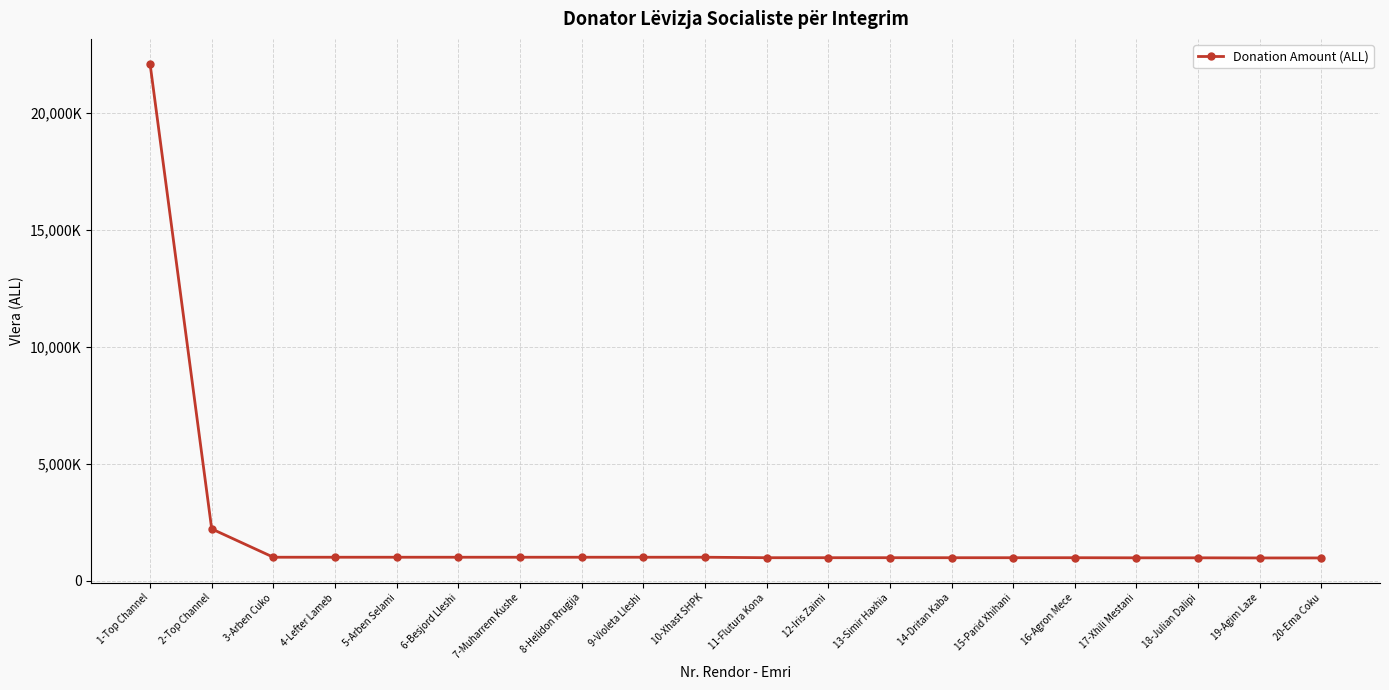

Reading right to left, what are all the values shown in this chart?

20-Ema Coku=969500	19-Agim Laze=969500	18-Julian Dalipi=975100	17-Xhili Mestani=975100	16-Agron Mece=979300	15-Parid Xhihani=979300	14-Dritan Kaba=979300	13-Simir Haxhia=980000	12-Iris Zaimi=980000	11-Flutura Kona=980000	10-Xhast SHPK=1000000	9-Violeta Lleshi=1000000	8-Helidon Rrugija=1000000	7-Muharrem Kushe=1000000	6-Besjord Lleshi=1000000	5-Arben Selami=1000000	4-Lefter Lameb=1000000	3-Arben Cuko=1000000	2-Top Channel=2211750	1-Top Channel=22113876